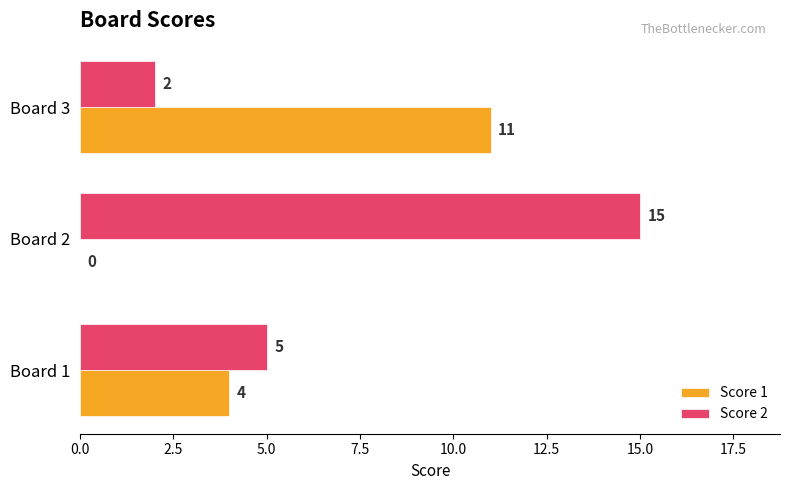

Is it true that Score 1 equals 4 at Board 1?

True